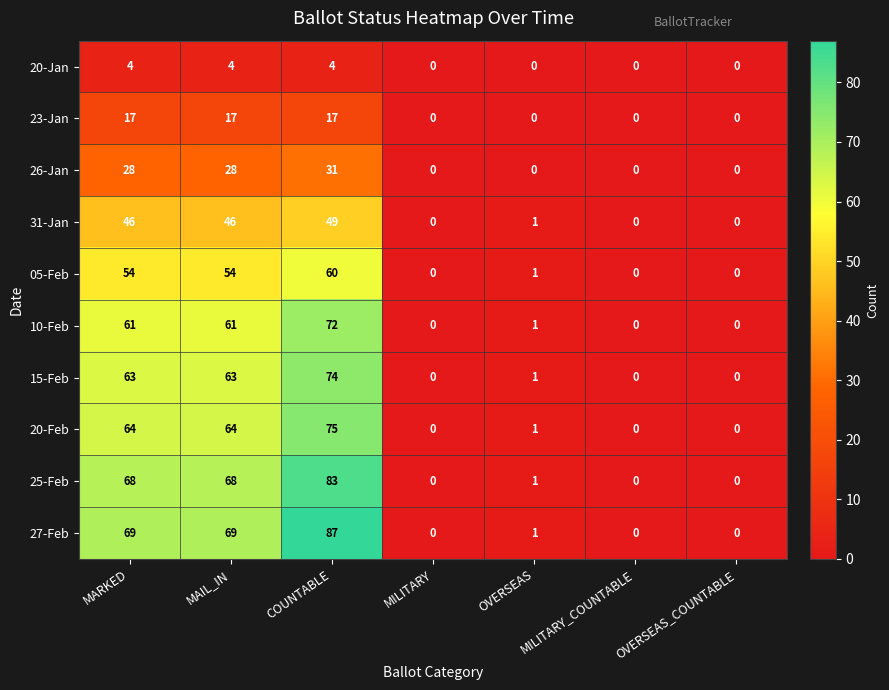

Rank the series by their maximum value, from highest to lowest.

27-Feb, 25-Feb, 20-Feb, 15-Feb, 10-Feb, 05-Feb, 31-Jan, 26-Jan, 23-Jan, 20-Jan